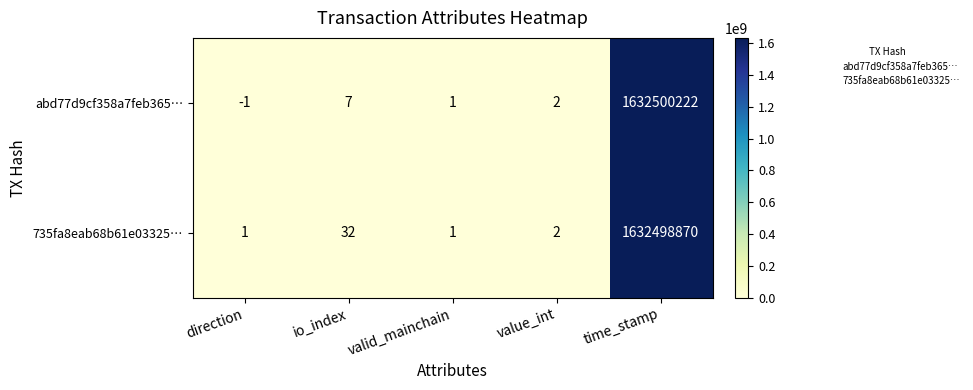

The value of abd77d9cf358a7feb365… at value_int is 2. True or false?

True